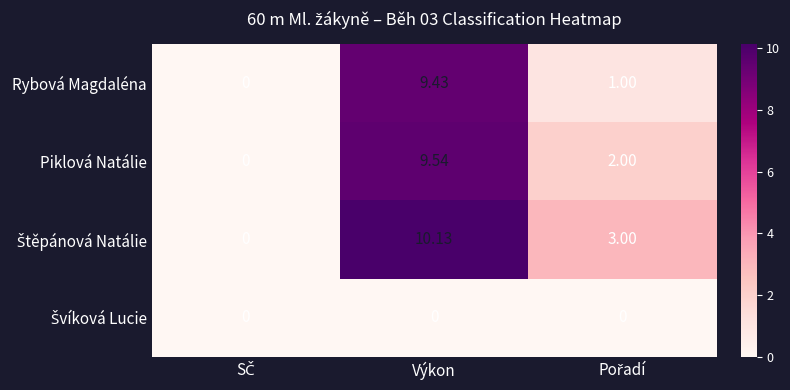

Which label corresponds to the largest value in the chart?

Výkon